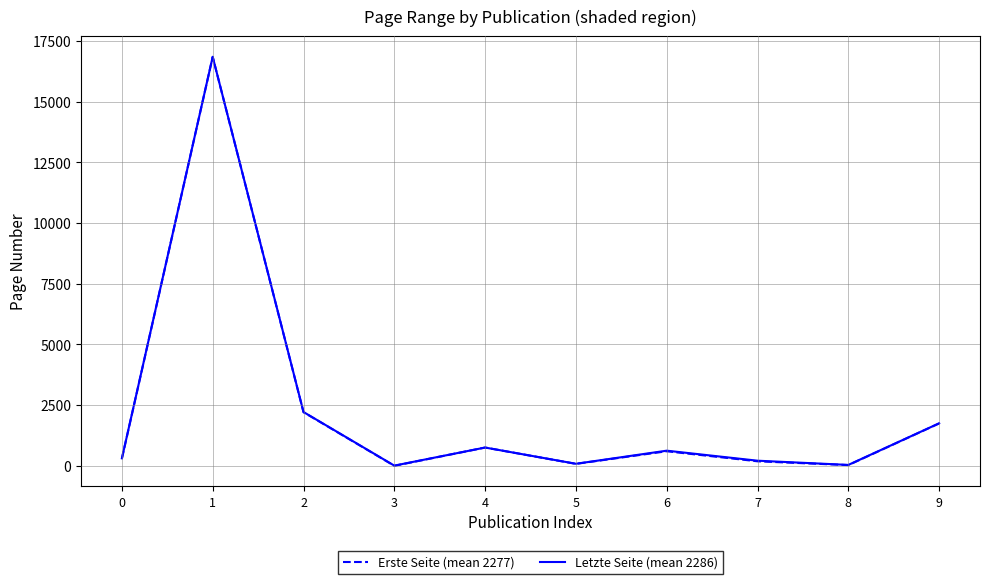

How many data points in Letzte Seite (mean 2286) are above 625?

4